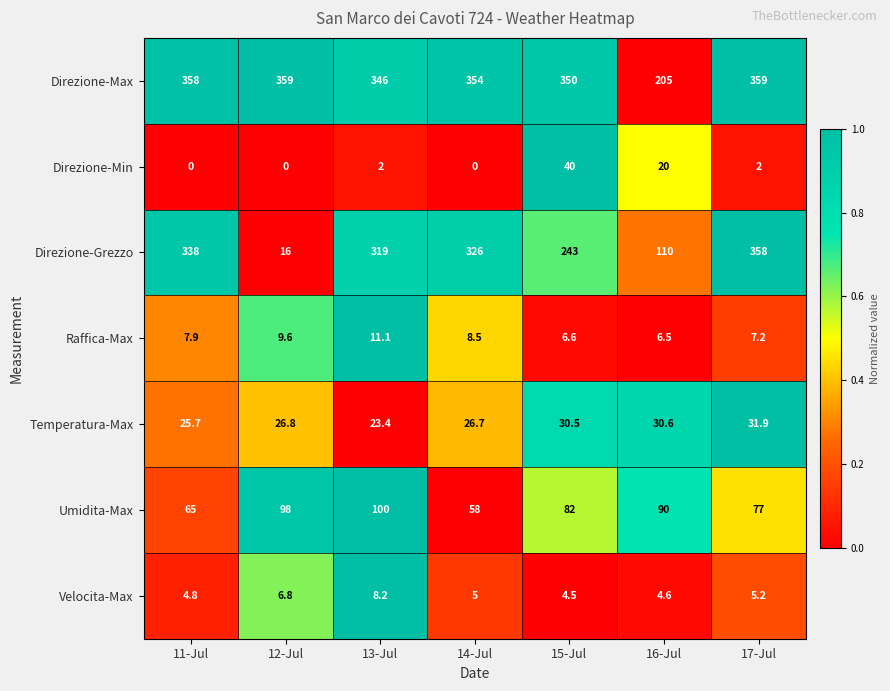

Between 15-Jul and 16-Jul, which series saw the biggest shift?

Direzione-Max